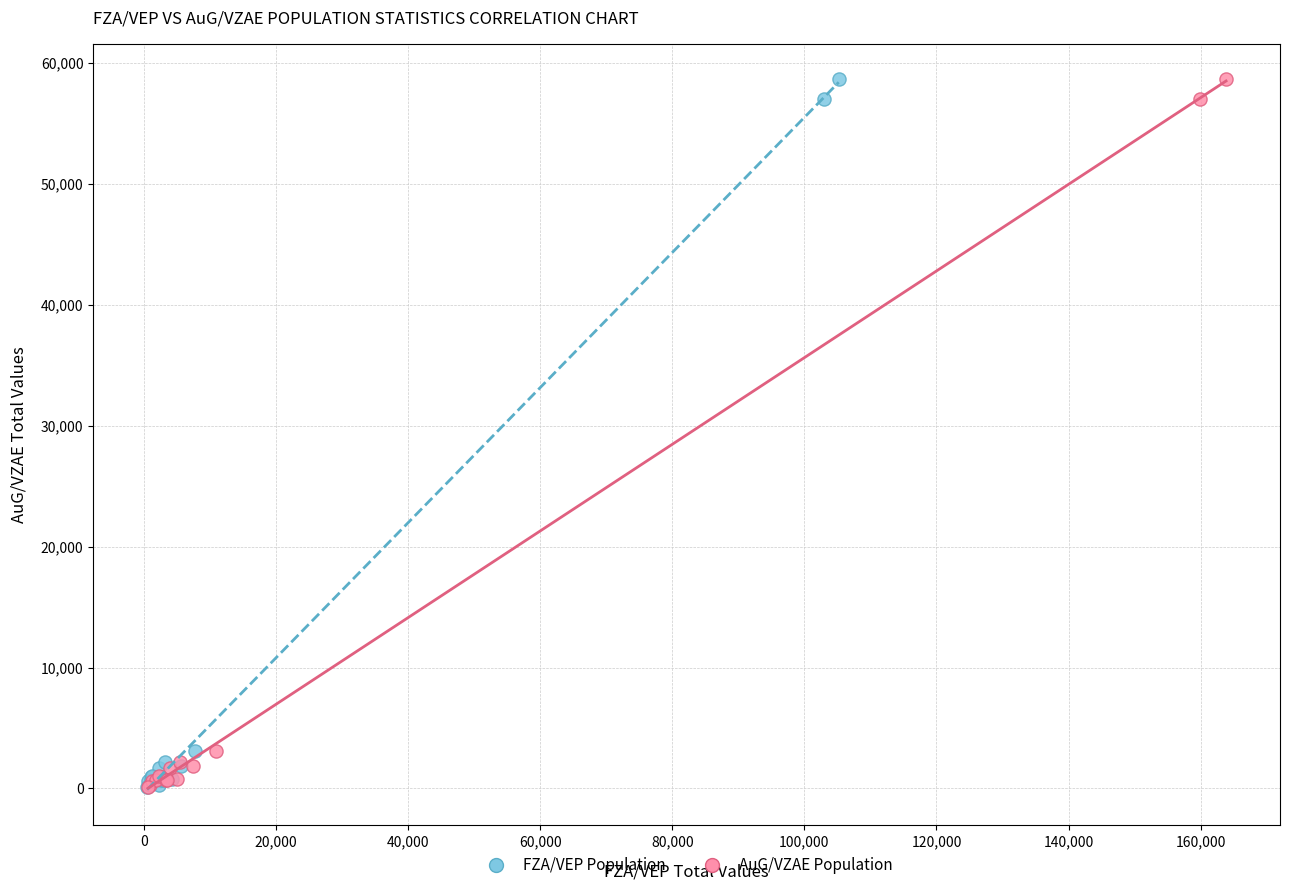

What are all the series names shown in the legend?

FZA/VEP Population, AuG/VZAE Population